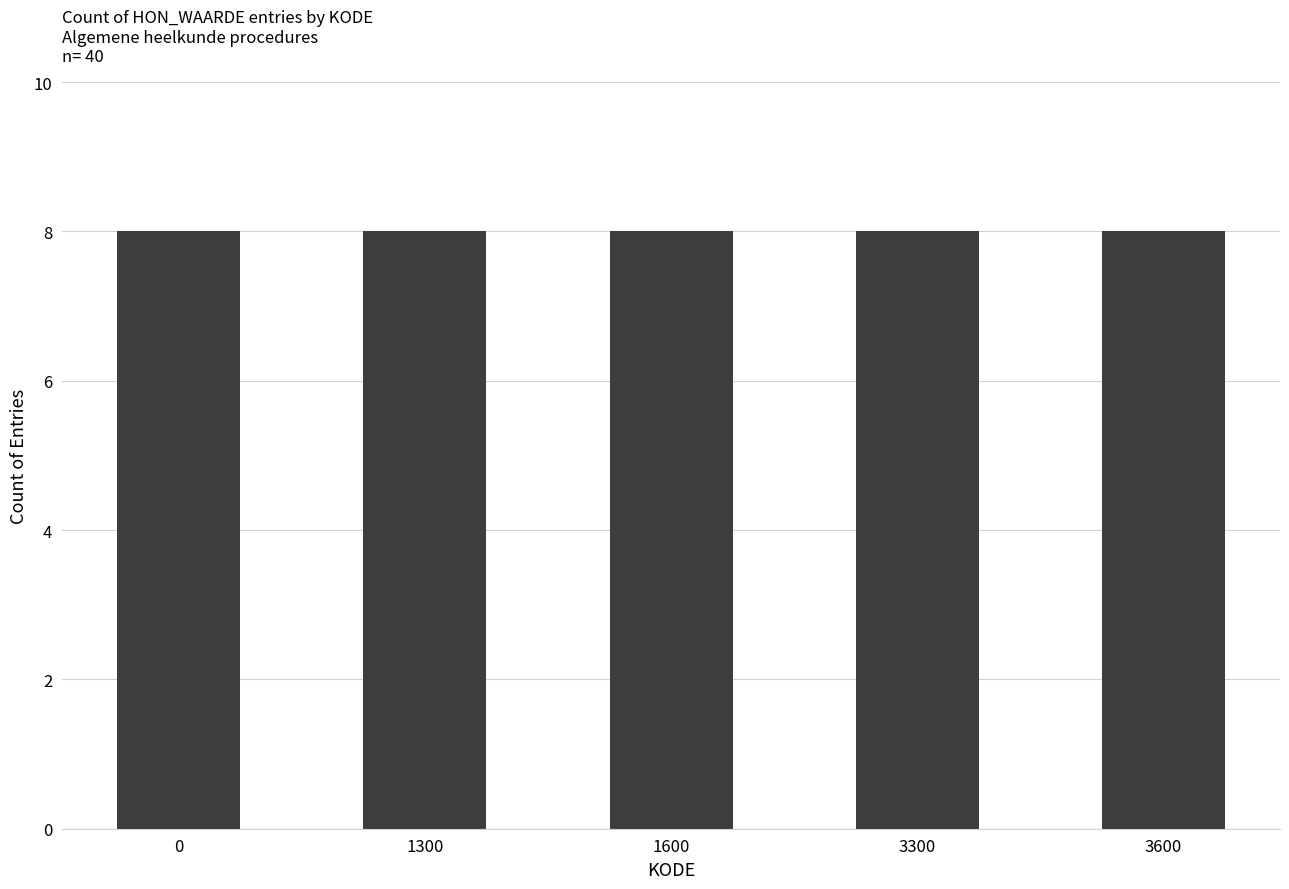

What position from the left is 1300?

2